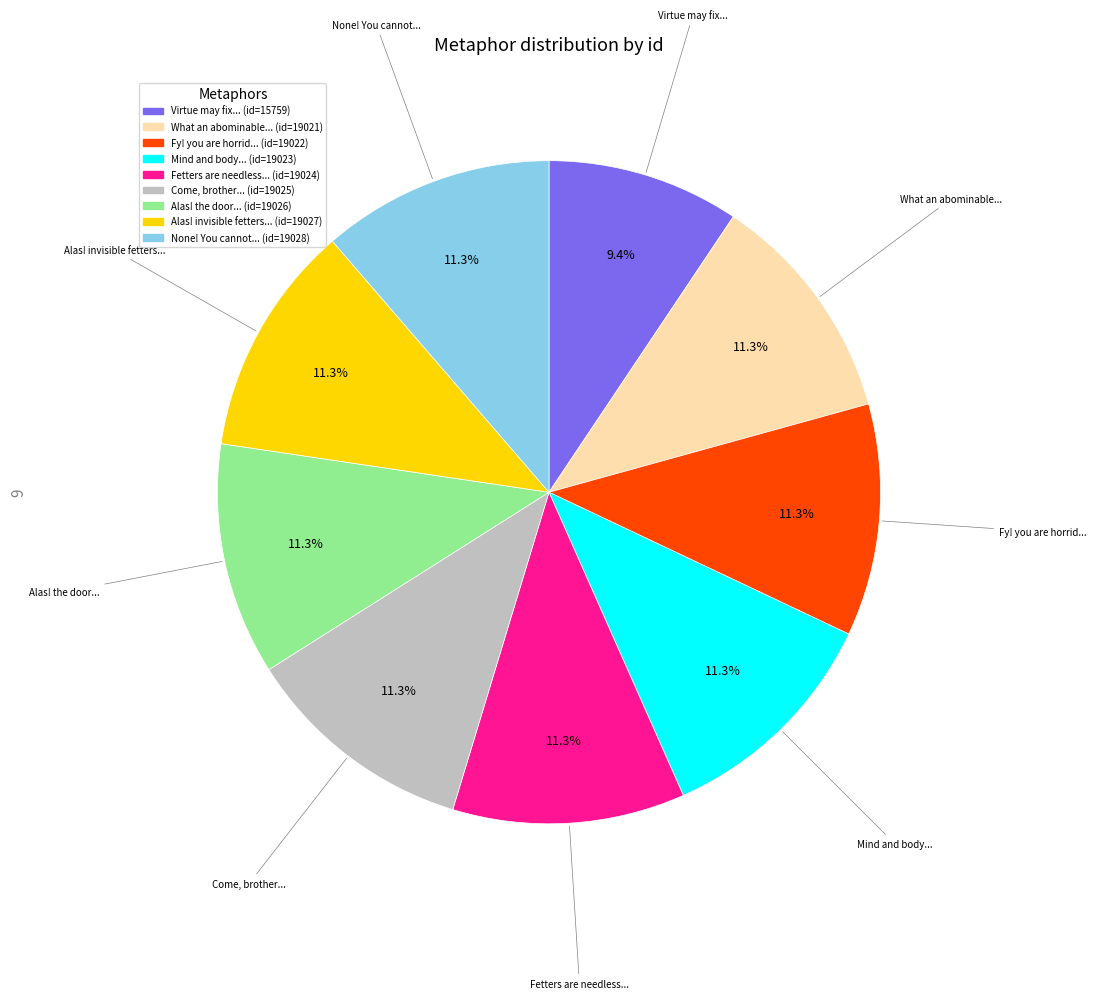

Is there a majority slice in this chart?

No